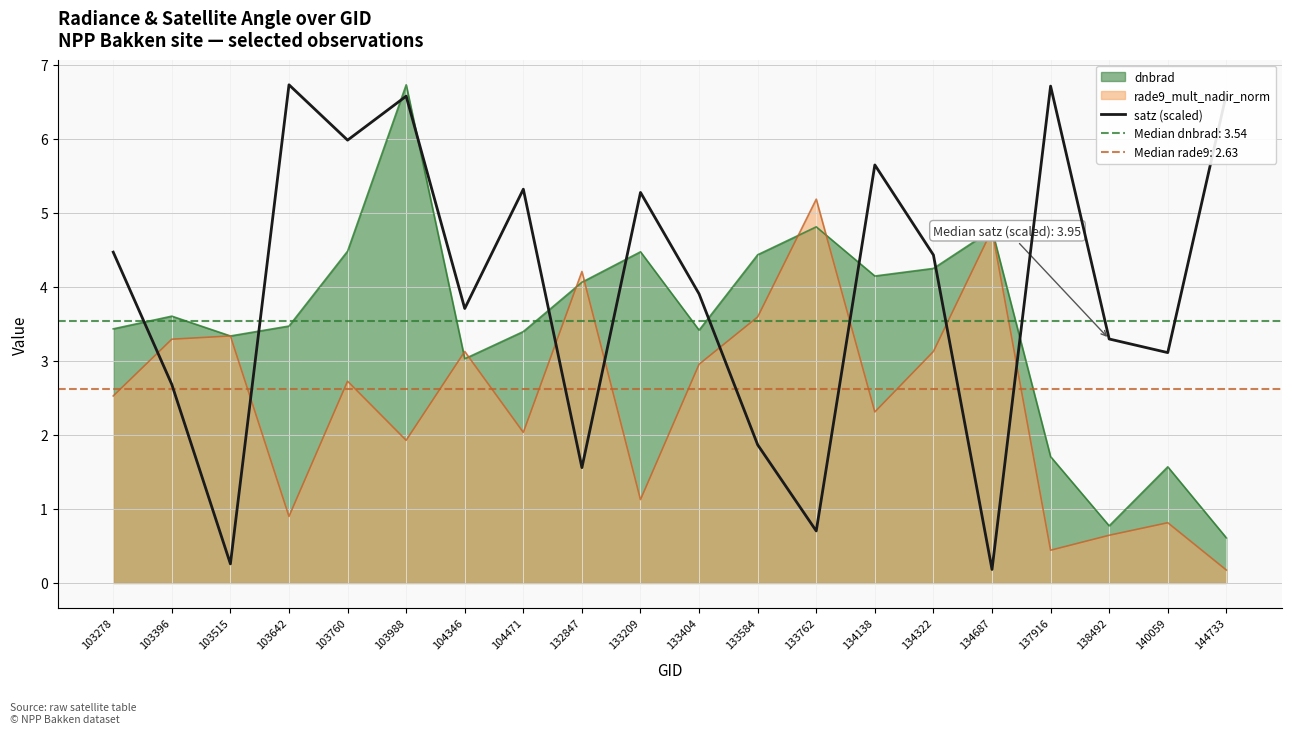

List the labels in order of value, smallest first.

134687, 103515, 133762, 132847, 133584, 103396, 140059, 138492, 104346, 133404, 134322, 103278, 133209, 104471, 134138, 103760, 103988, 144733, 137916, 103642